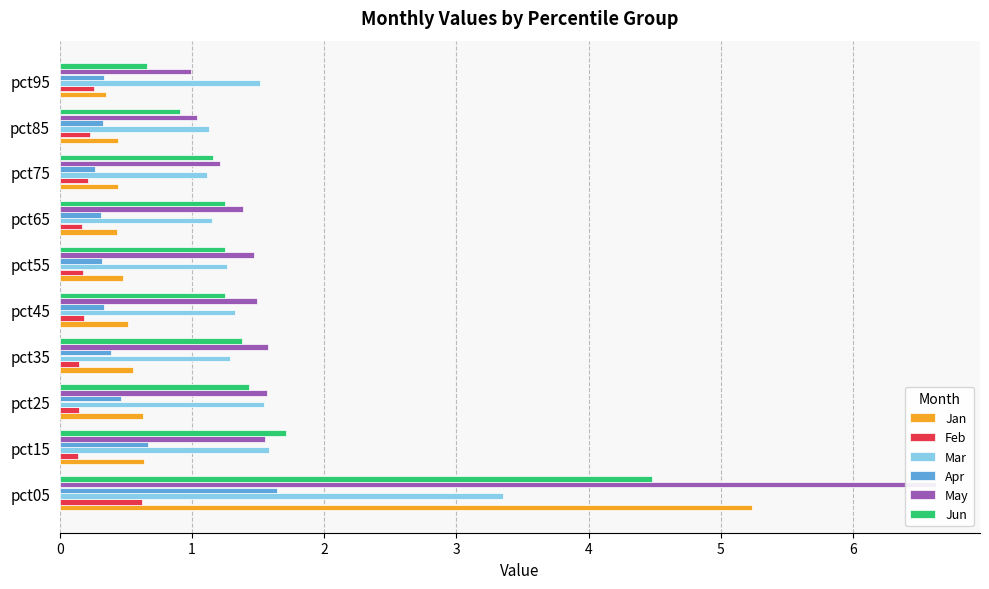

What is the average value of the Apr series?

0.5